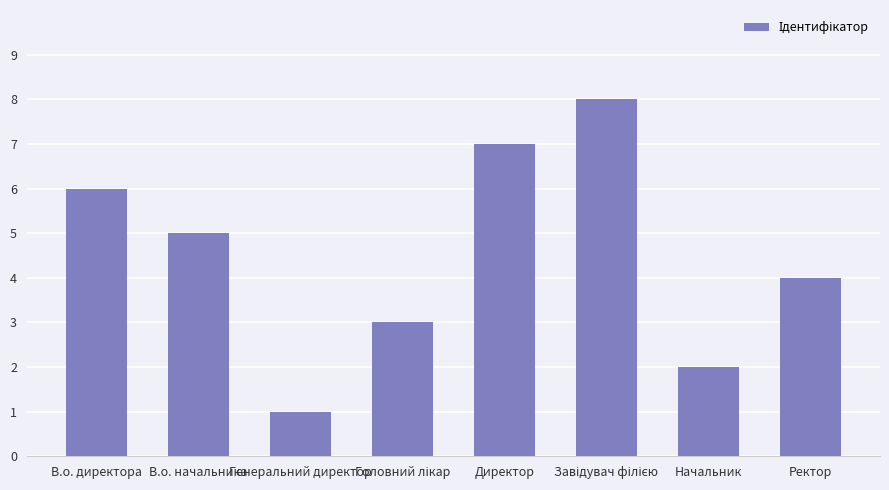

What is the minimum value shown in the chart?

1